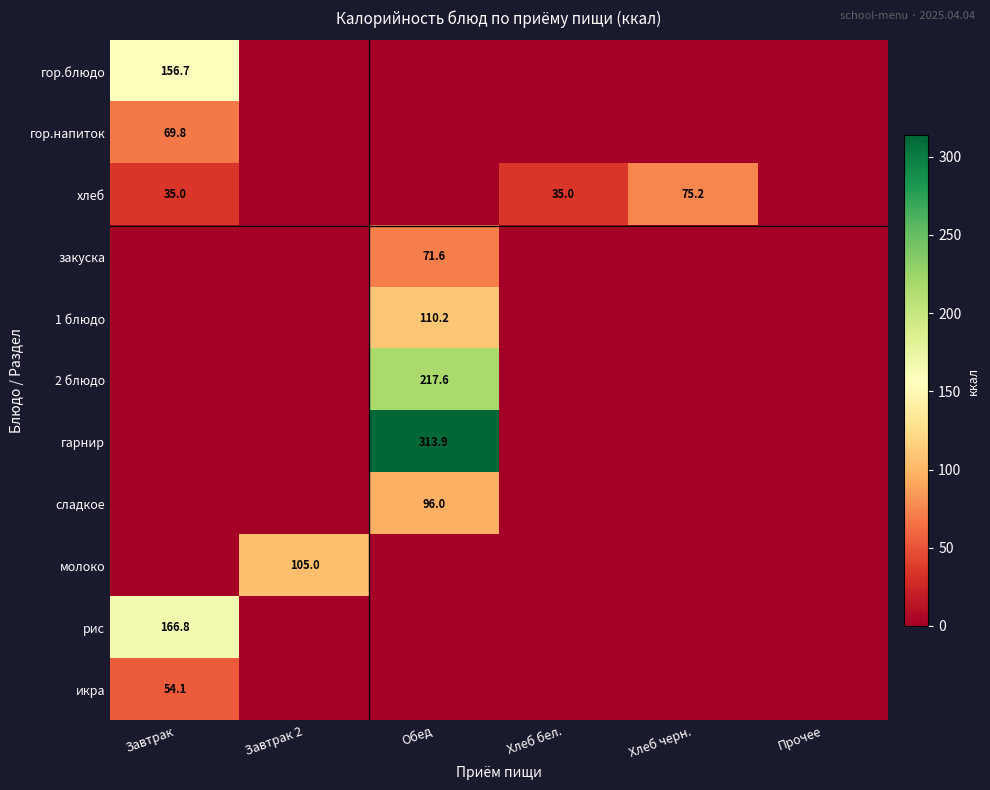

Is it true that гарнир equals 0.0 at Завтрак 2?

True